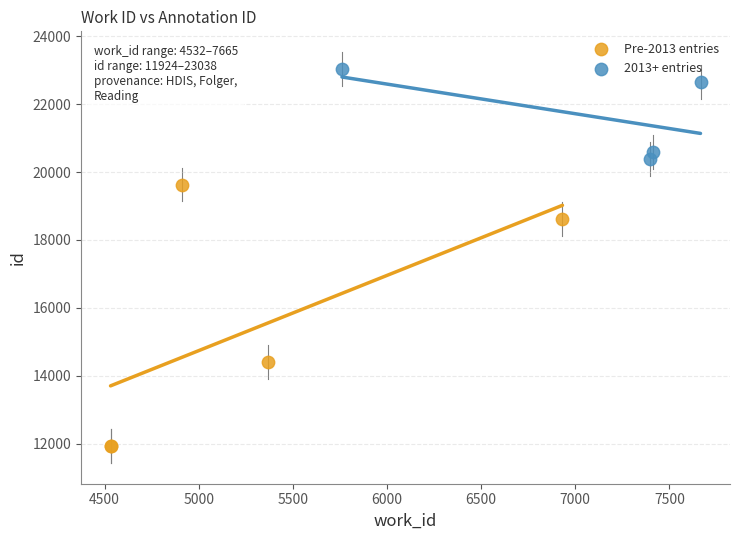

Which series reaches the minimum Y coordinate?

Pre-2013 entries